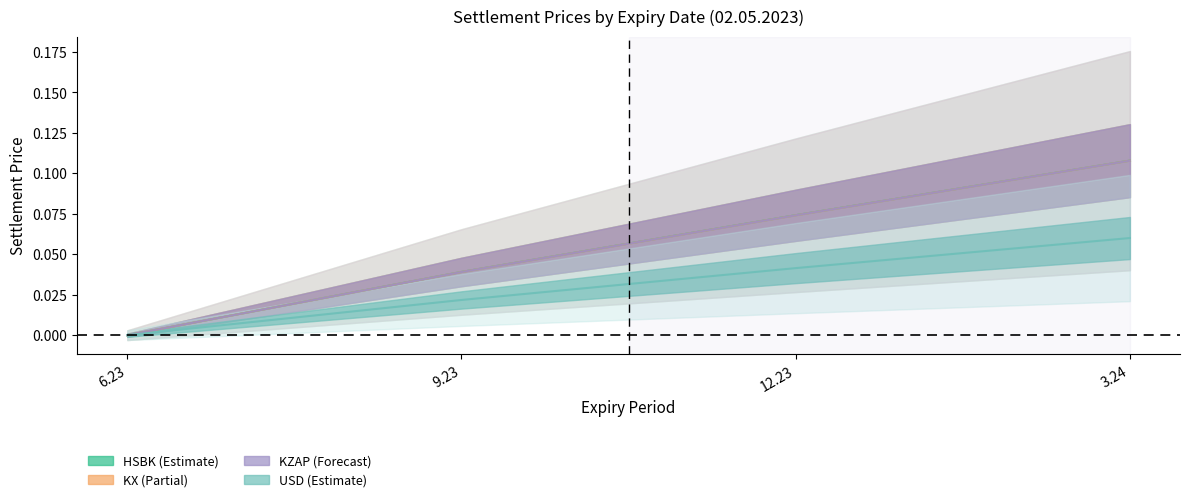

The KX series shows 0.1 at 12.23. True or false?

False